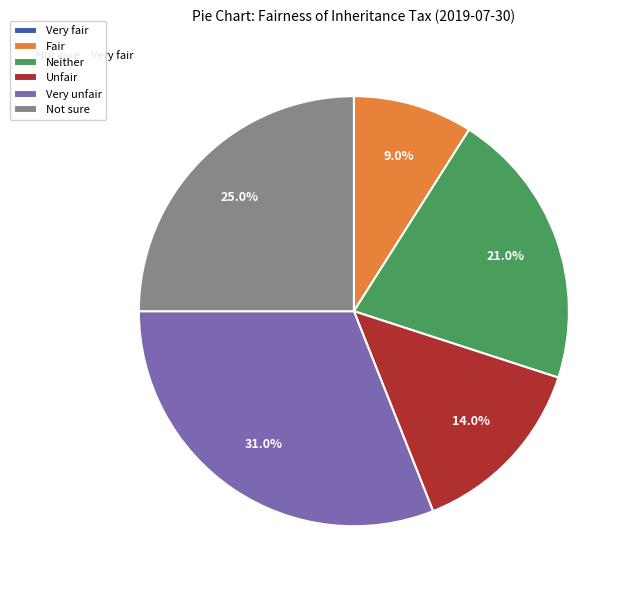

What is the largest slice in the pie chart?

Very unfair